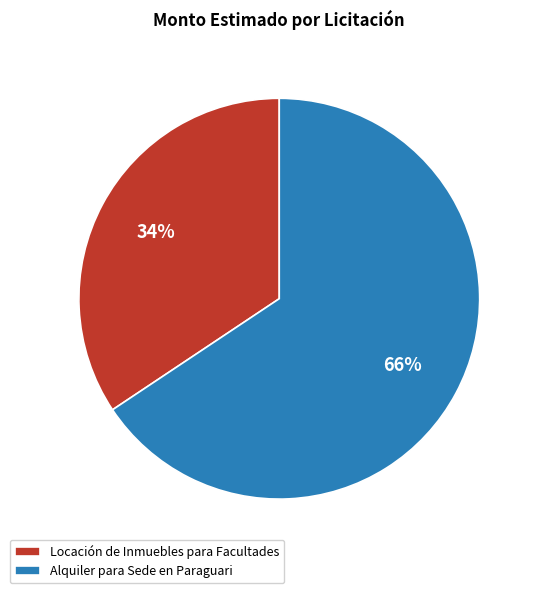

Which category has the smallest portion of the pie?

Locación de Inmuebles para Facultades